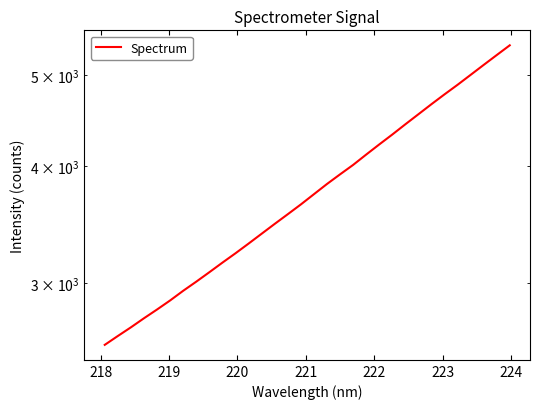

How many lines are shown in the chart?

1